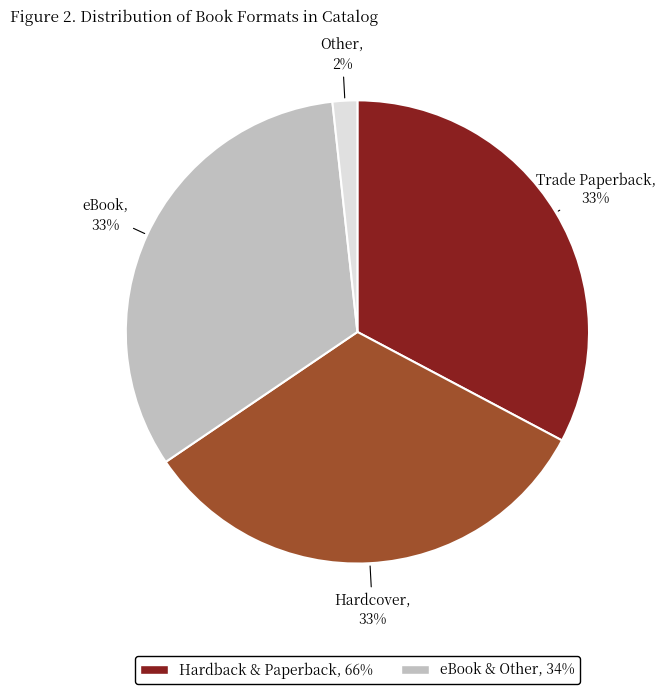

Is there a majority slice in this chart?

No